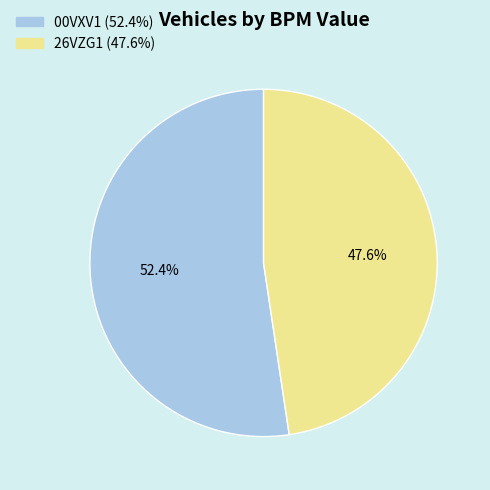

Is 26VZG1 the majority of the pie?

No